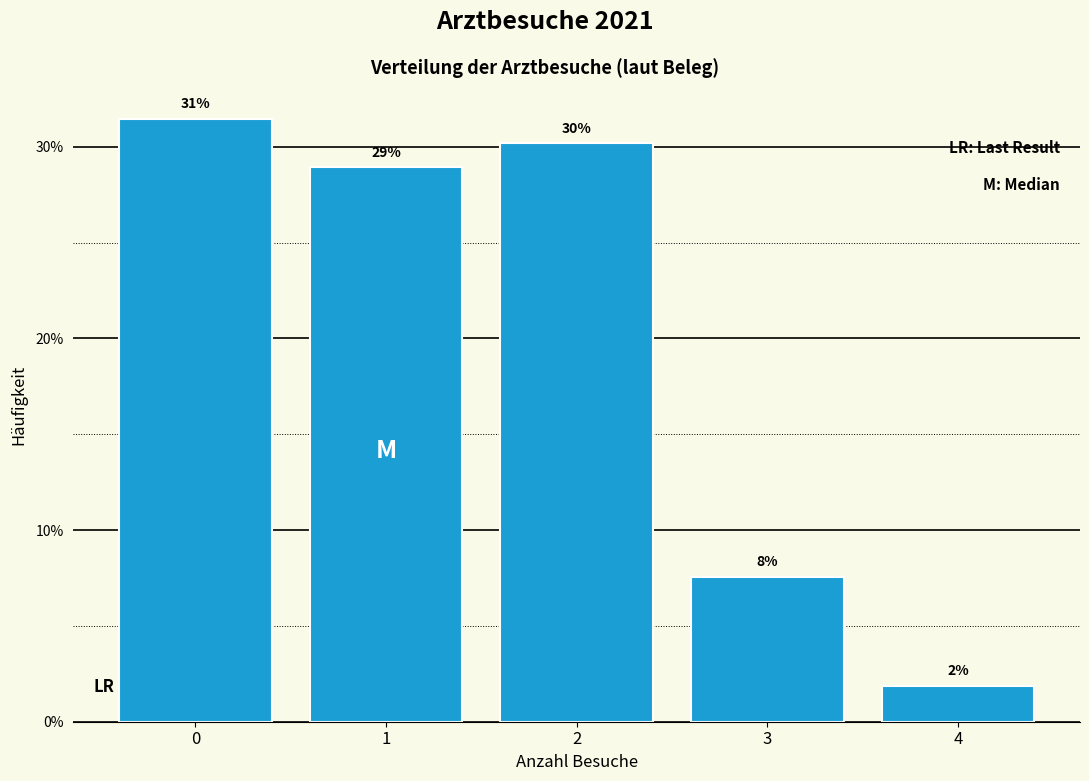

Are the bars horizontal?

No